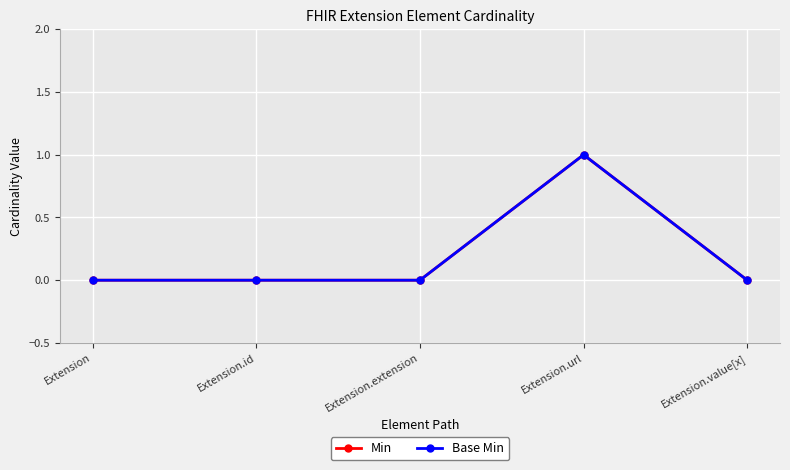

Is this an area chart (filled region under the line)?

No